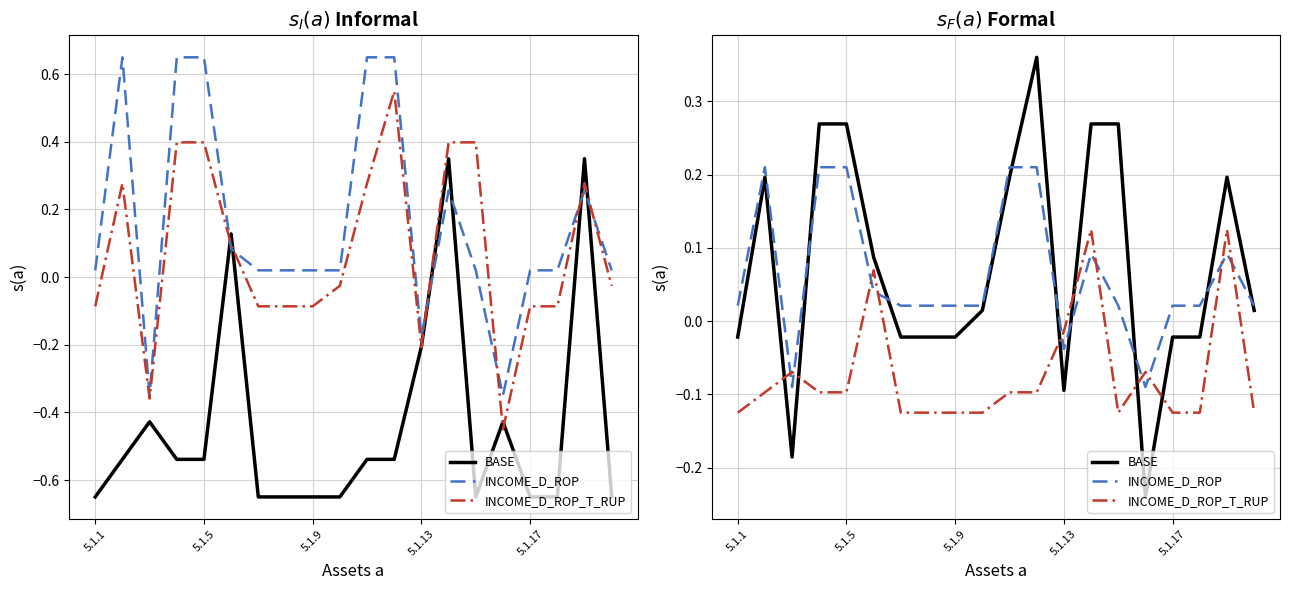

True or false: INCOME_D_ROP has a value of 0.0 at 5.1.1.

True